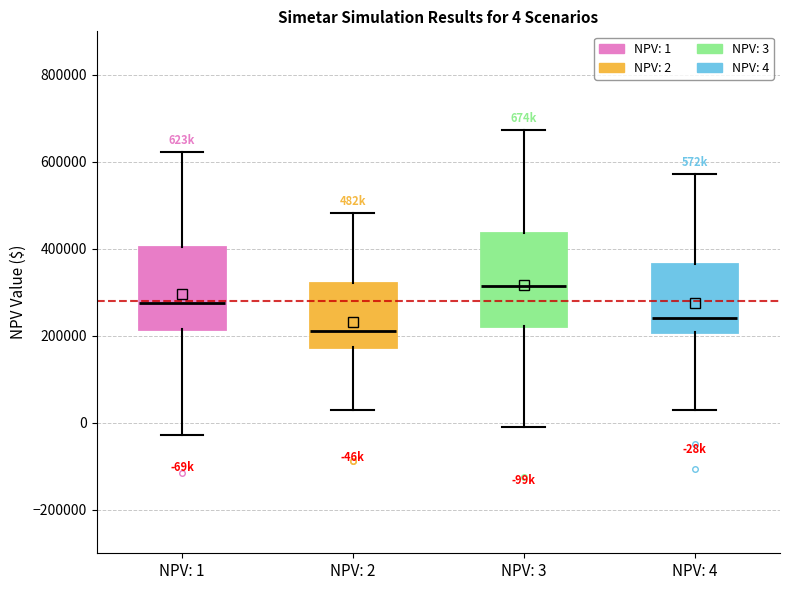

Which box's median line is the highest?

NPV: 3